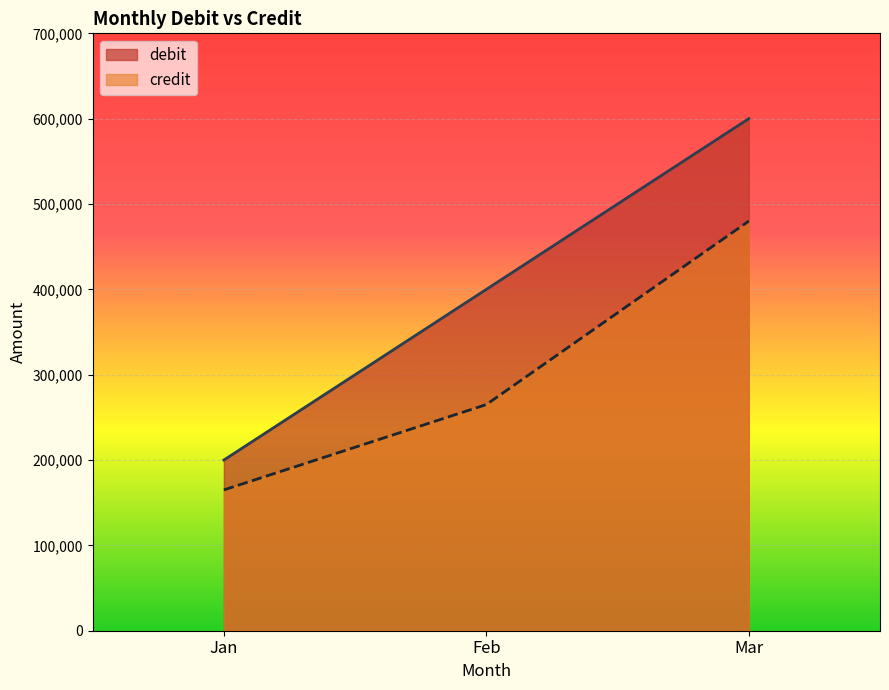

Does the chart display data point markers on the line(s)?

No